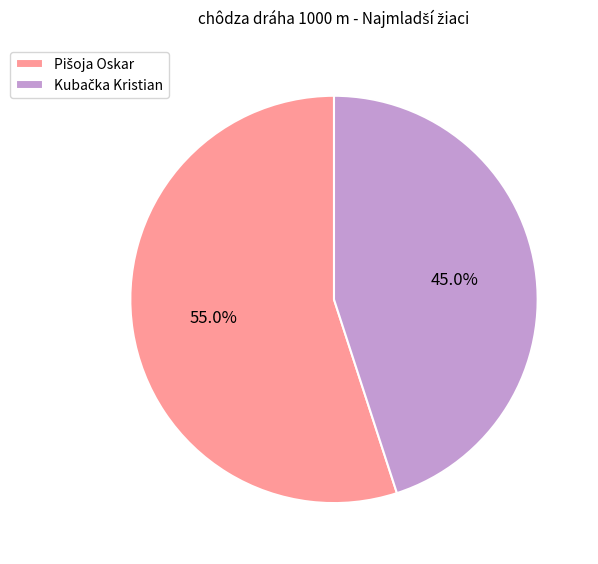

What is the ratio of the value at Kubačka Kristian to the value at Pišoja Oskar?

0.8